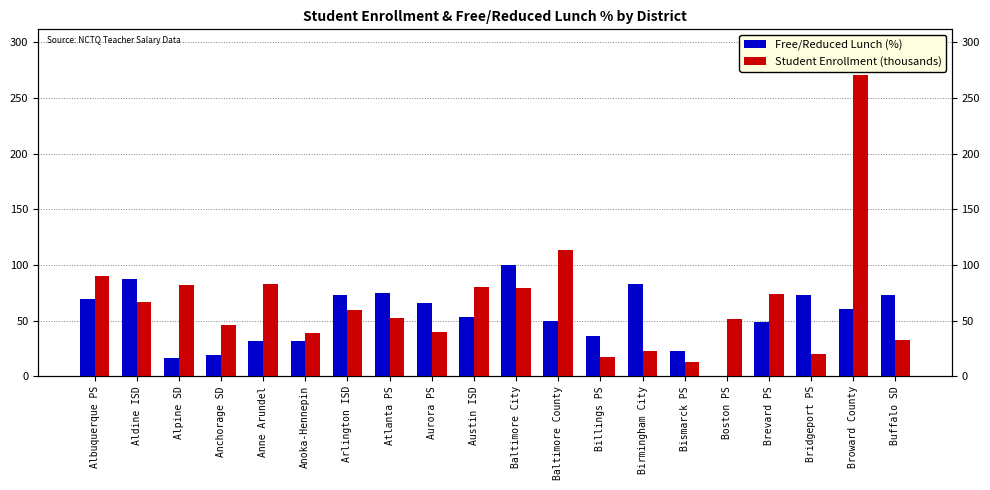

Reading right to left, transcribe all the data shown in this chart.

Free/Reduced Lunch (%): 73.0	60.0	73.0	49.0	0.0	23.0	83.0	36.0	50.0	100.0	53.0	66.0	75.0	73.0	32.0	32.0	19.0	16.0	87.0	69.0
Student Enrollment (thousands): 32.9	271.0	20.3	73.7	51.4	13.2	23.0	17.0	113.8	79.3	80.0	39.9	52.4	59.9	38.8	83.3	46.1	81.7	66.9	89.8